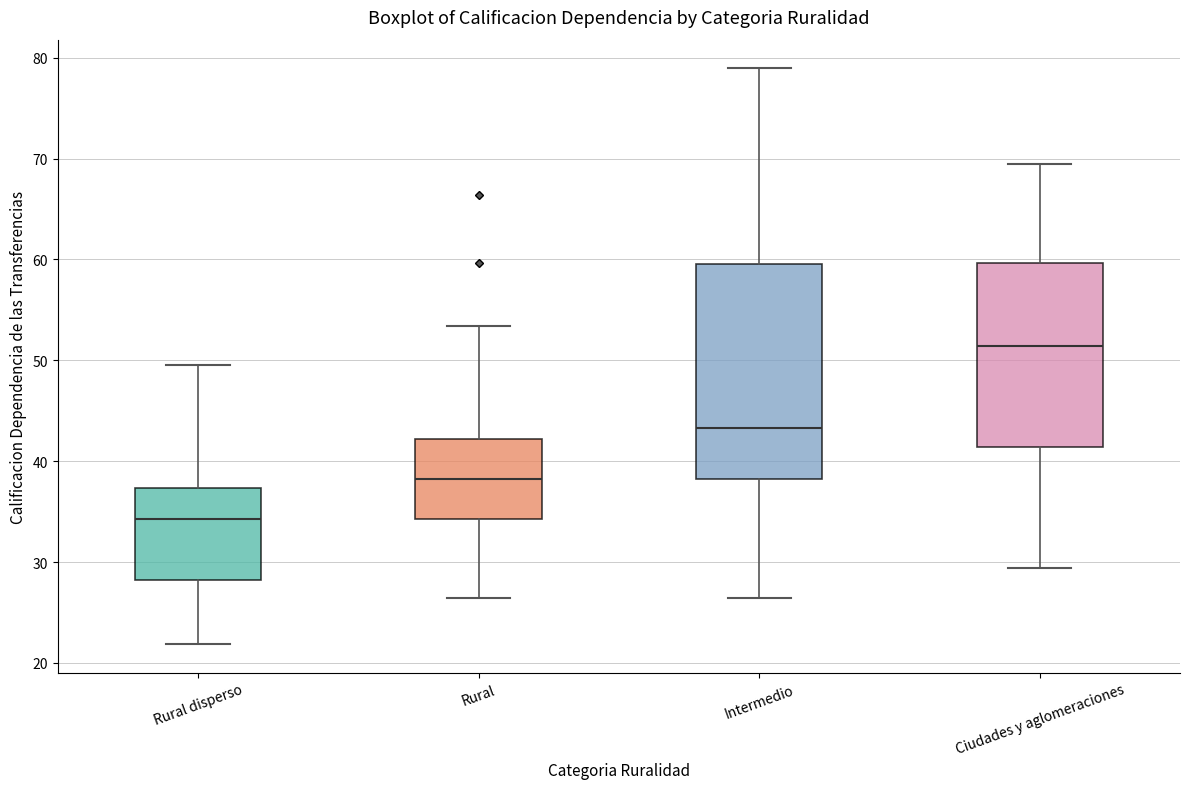

Reading left to right, read every box against the y-axis: the position of its median line, the range the box covers, and the ends of its whiskers. The values are not printed on the chart, so give them approximately, as read against the axis.

Rural disperso: median 34, box 28 to 37, whiskers 22 to 50
Rural: median 38, box 34 to 42, whiskers 26 to 53
Intermedio: median 43, box 38 to 60, whiskers 26 to 79
Ciudades y aglomeraciones: median 51, box 41 to 60, whiskers 29 to 69